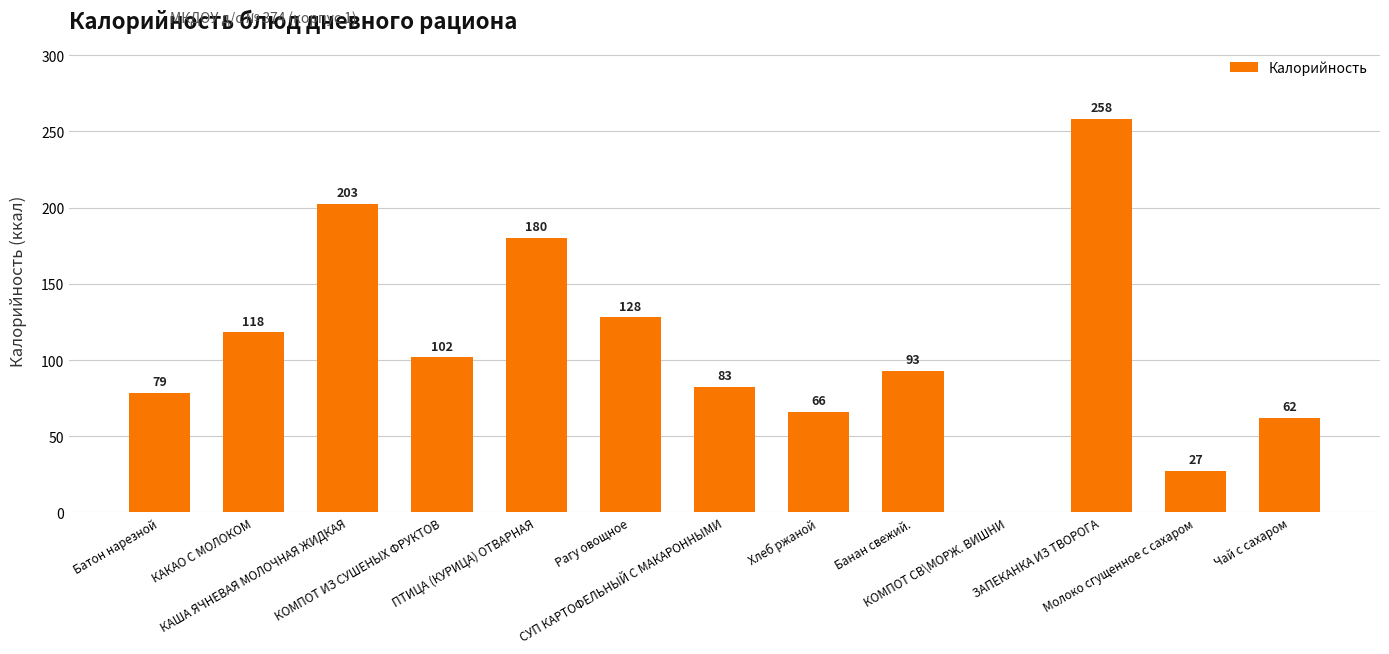

What is the greatest value displayed?

258.3